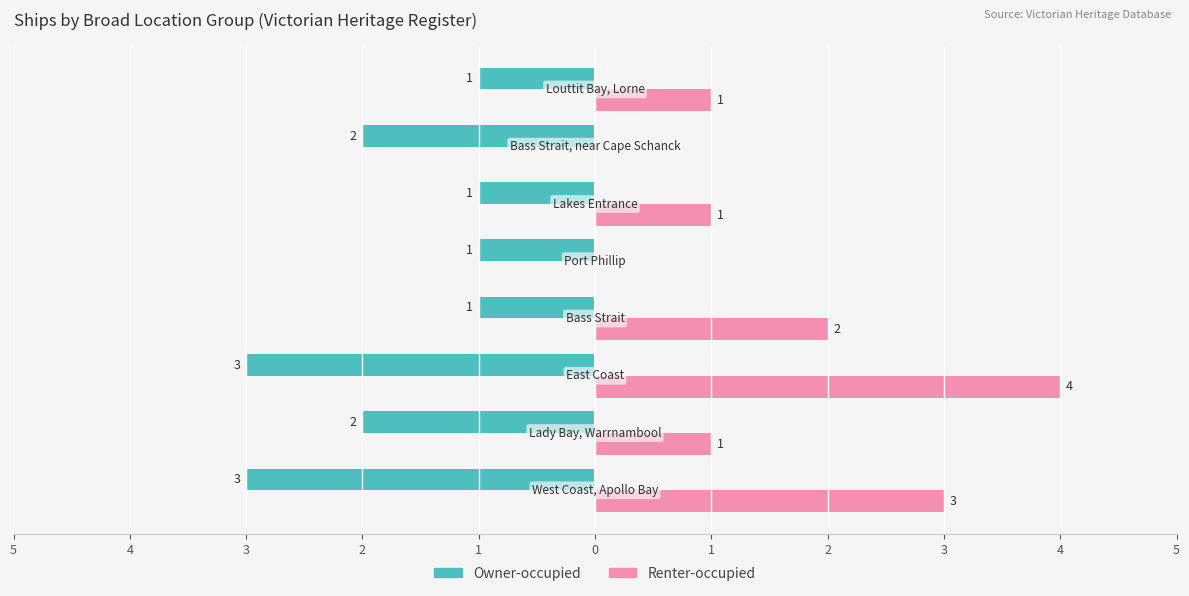

What are all the series names shown in the legend?

Owner-occupied, Renter-occupied